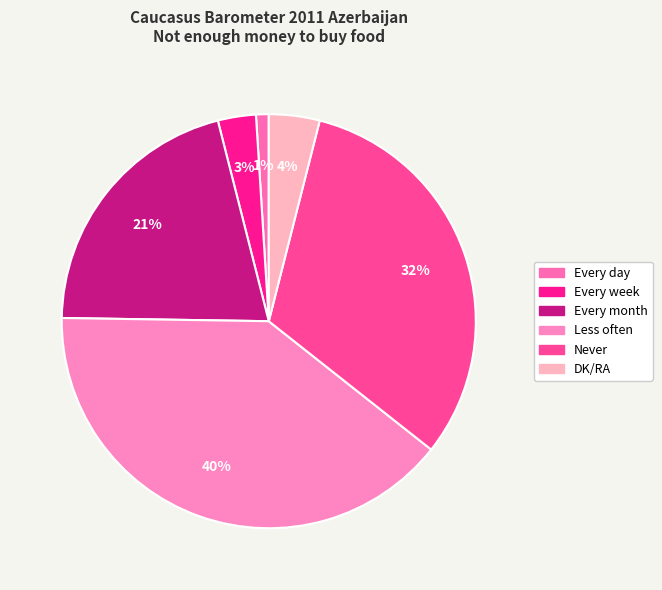

True or false: Every week accounts for 3% of the total.

True